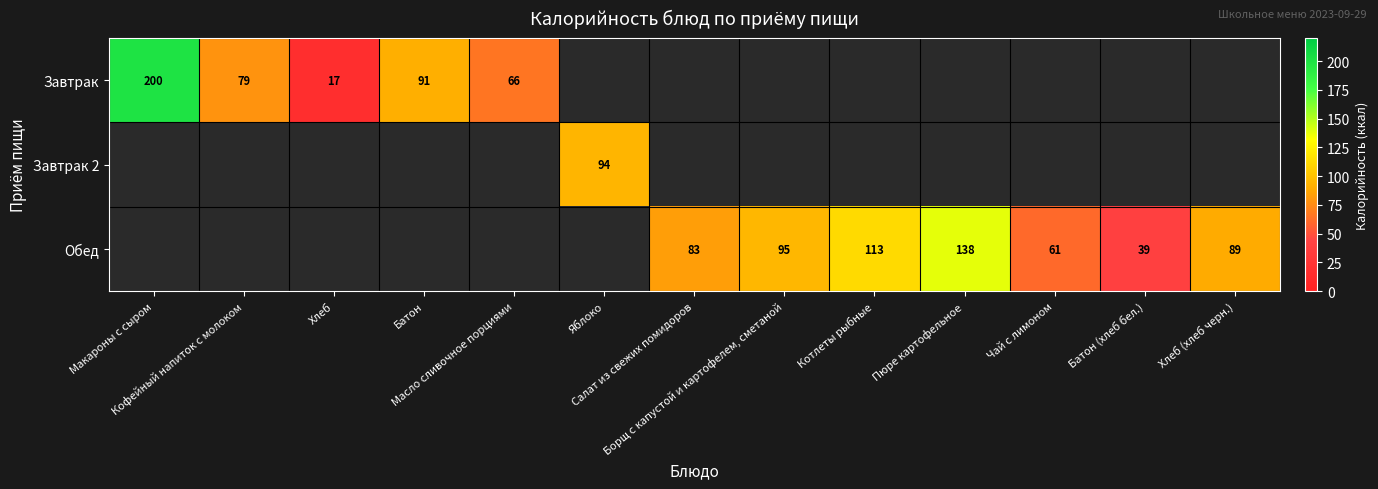

Between Масло сливочное порциями and Хлеб (хлеб черн.), which is larger?

Хлеб (хлеб черн.)